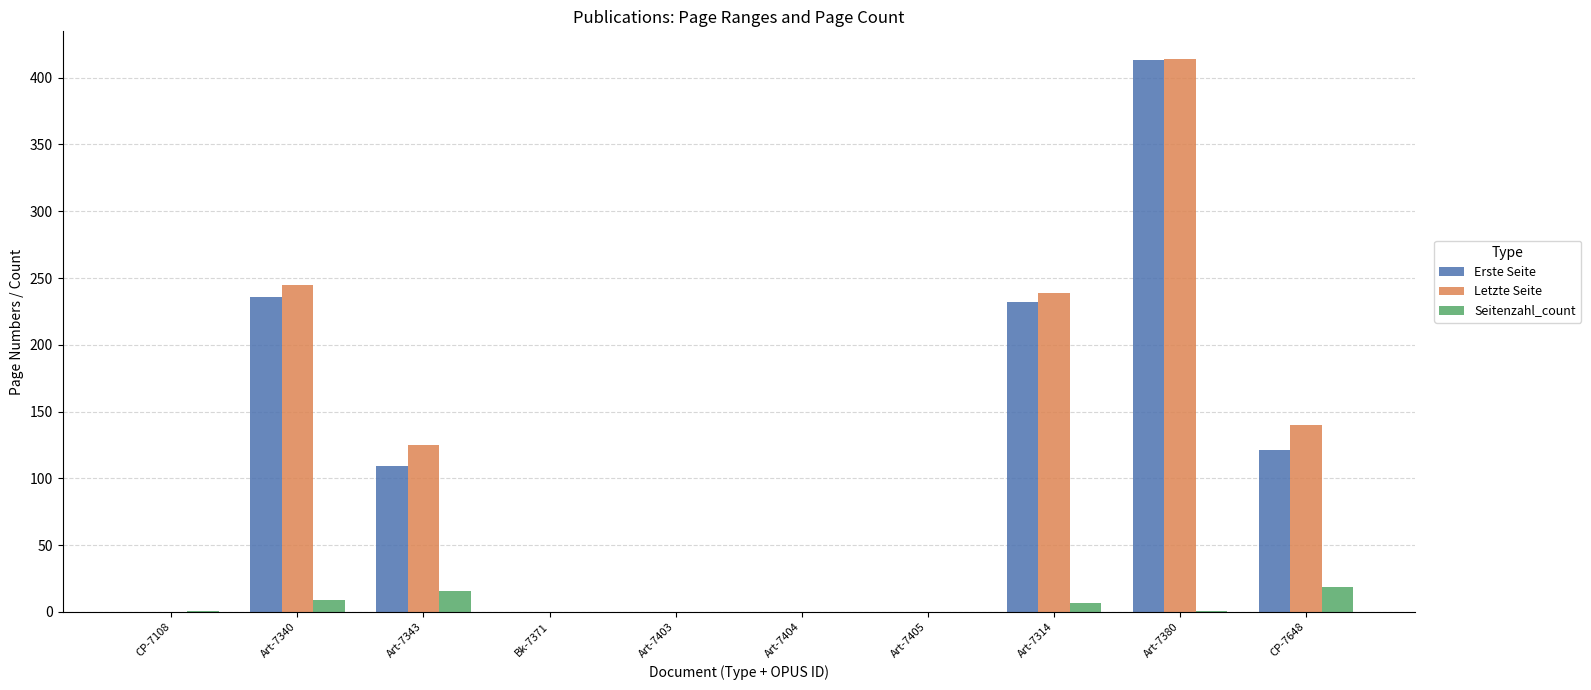

What is the total value across all series at CP-7648?

280